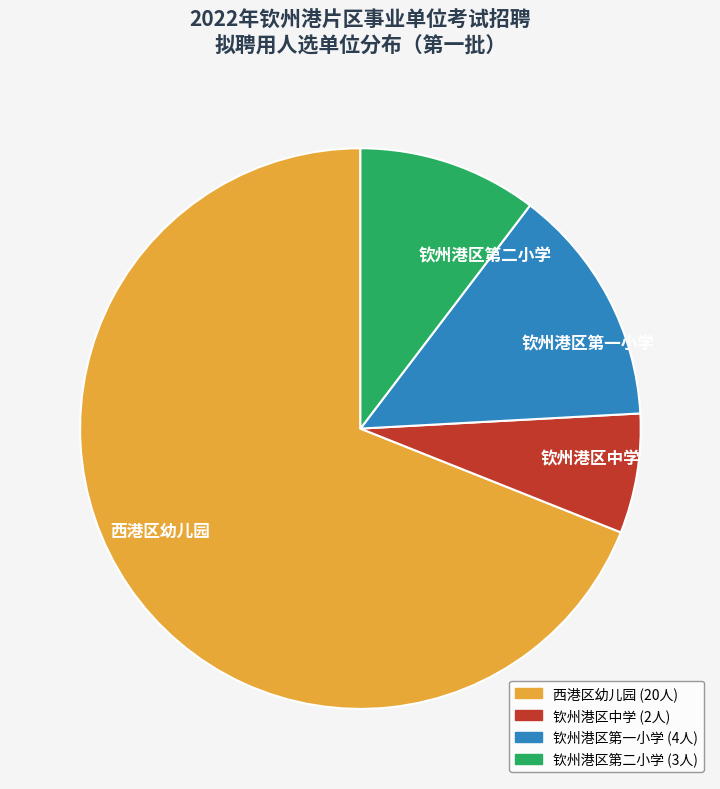

Rank the categories by value from lowest to highest.

钦州港区中学, 钦州港区第二小学, 钦州港区第一小学, 西港区幼儿园